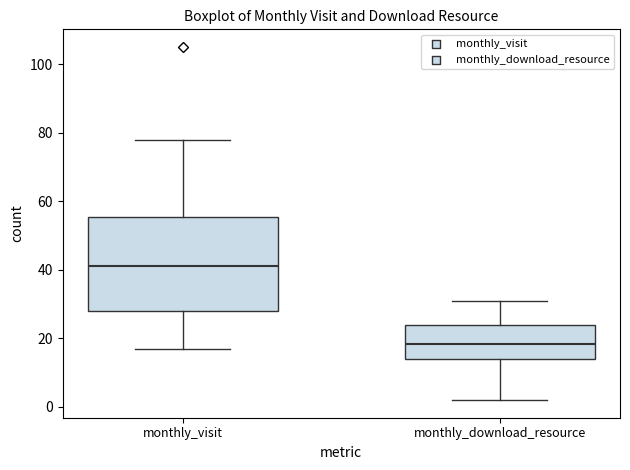

Reading left to right, read every box against the y-axis: the position of its median line, the range the box covers, and the ends of its whiskers. The values are not printed on the chart, so give them approximately, as read against the axis.

monthly_visit: median 42, box 28 to 56, whiskers 18 to 78
monthly_download_resource: median 18, box 14 to 24, whiskers 2 to 32